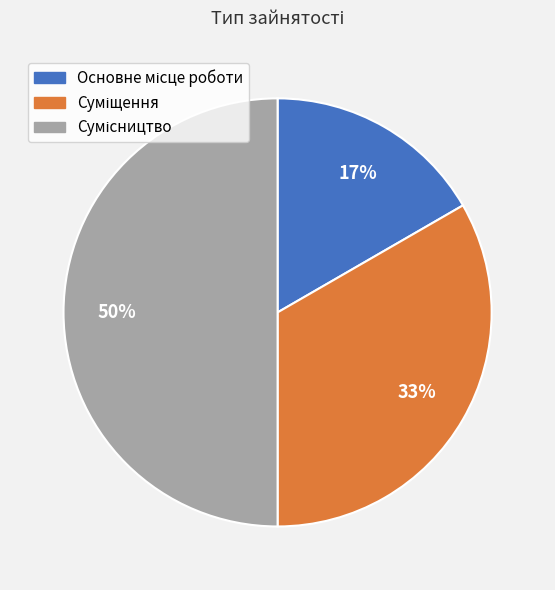

How many segments does this pie chart have?

3